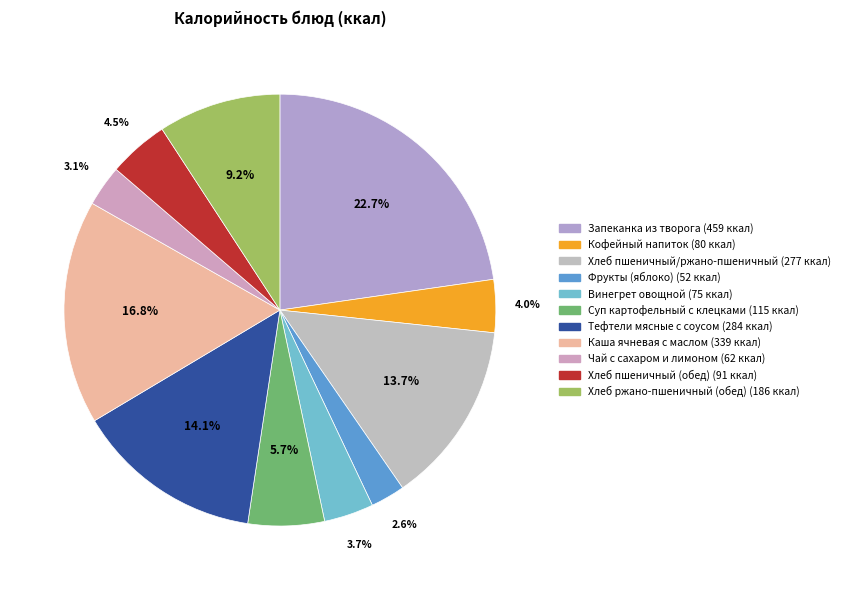

What is the ratio of the value at Хлеб пшеничный (обед) to the value at Кофейный напиток?

1.1